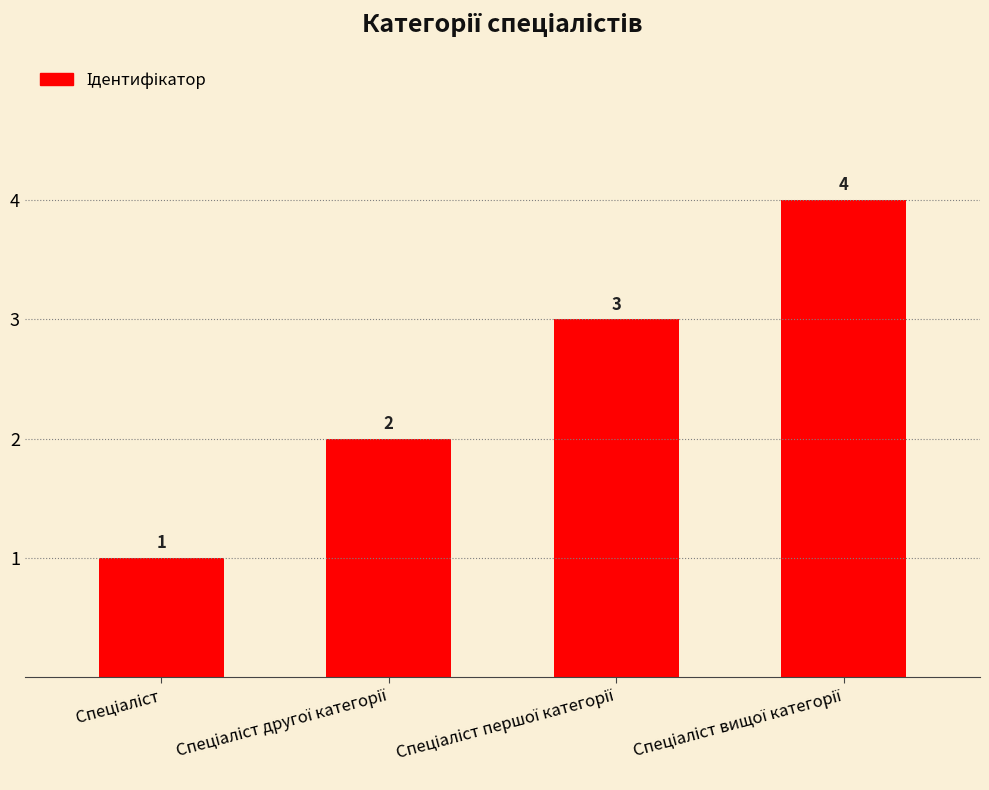

Reading right to left, list all the values displayed in this chart.

4	3	2	1